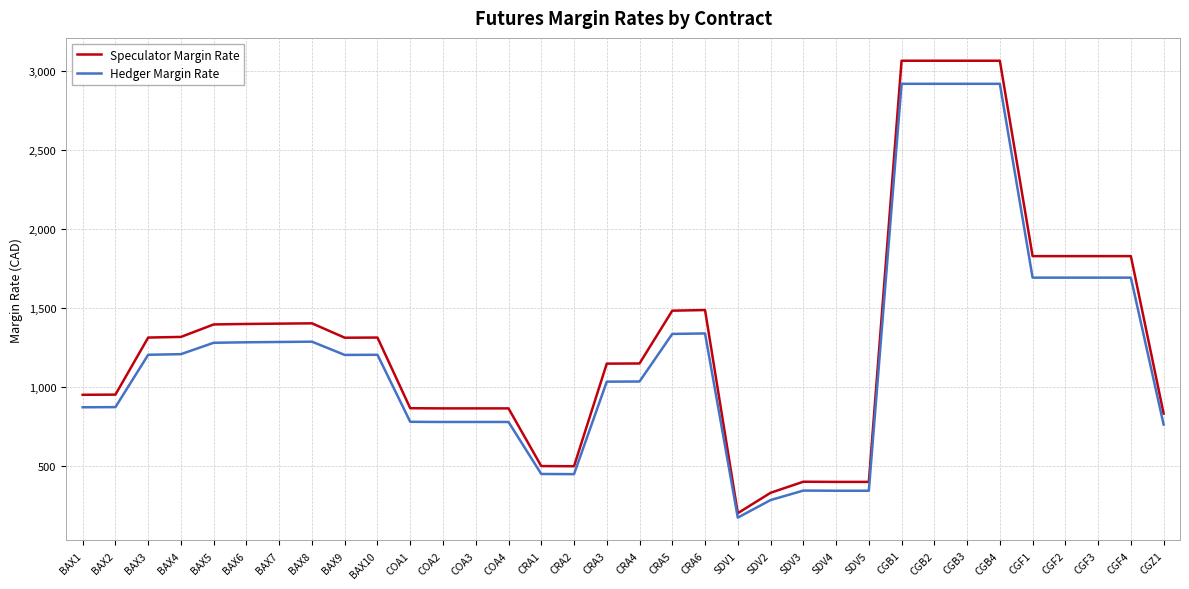

At which category does the chart reach its minimum across all series?

SDV1